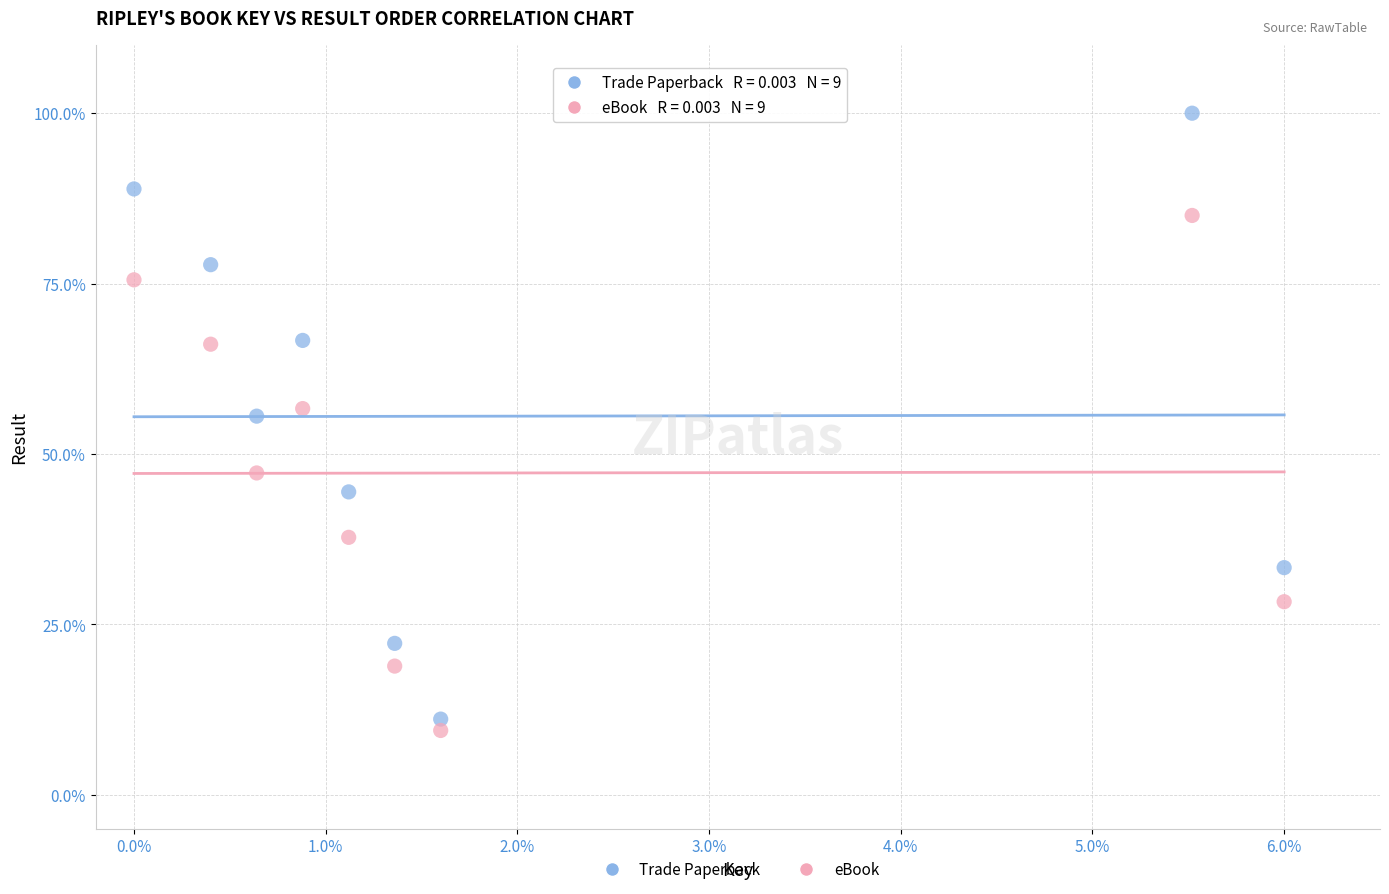

What is the X range (max minus min) for the scatter plot?

6.0